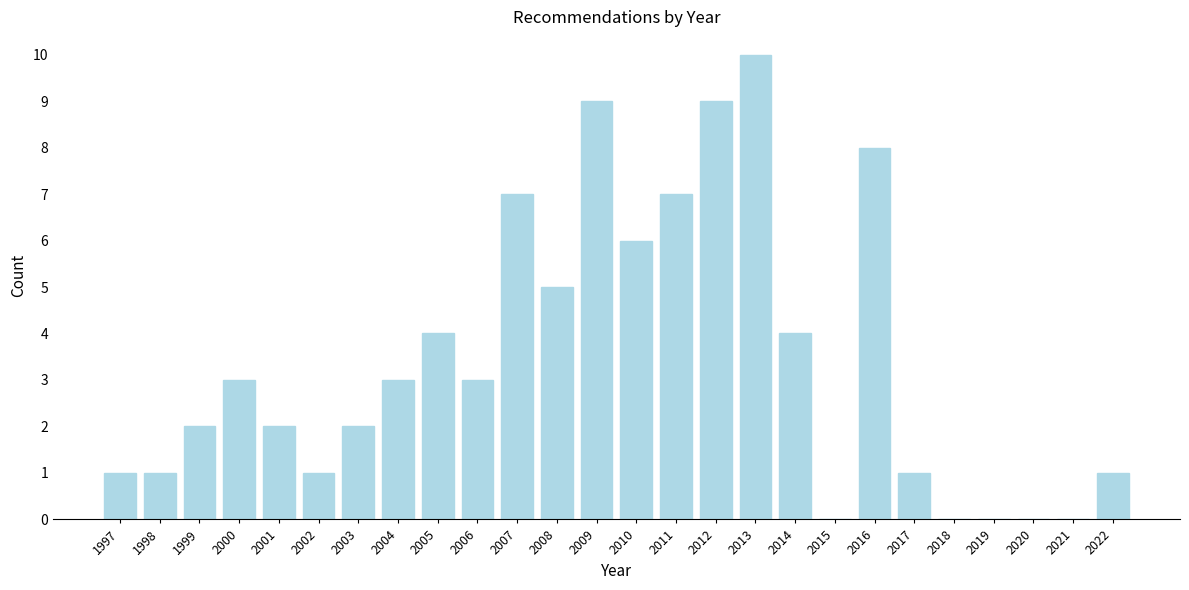

Reading left to right, transcribe all the data shown in this chart.

1997=1	1998=1	1999=2	2000=3	2001=2	2002=1	2003=2	2004=3	2005=4	2006=3	2007=7	2008=5	2009=9	2010=6	2011=7	2012=9	2013=10	2014=4	2015=0	2016=8	2017=1	2018=0	2019=0	2020=0	2021=0	2022=1